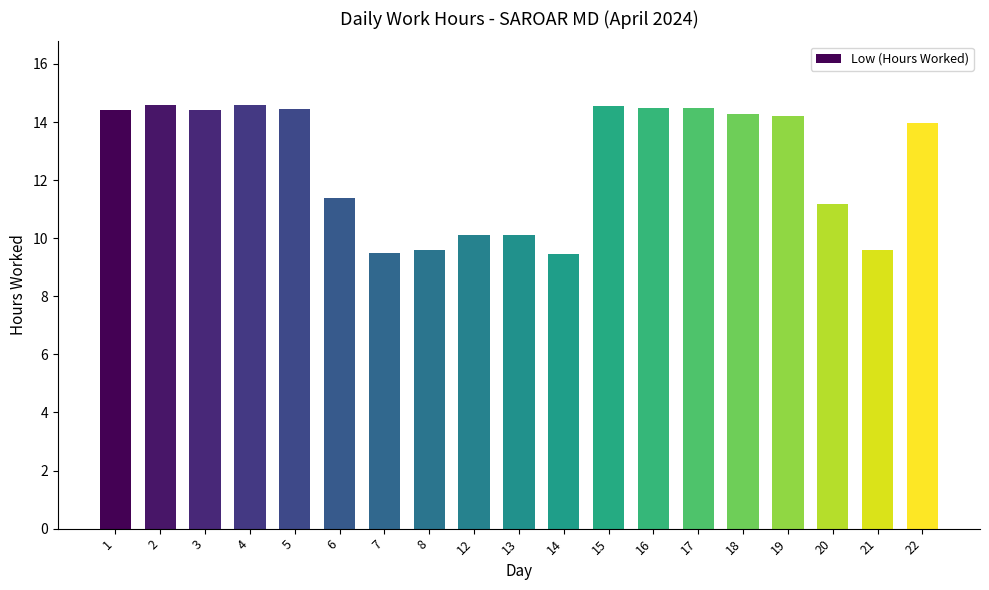

What is the sum of all values?

239.4